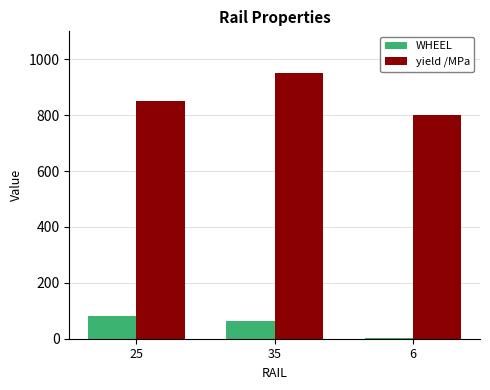

Which series has the largest range (max minus min)?

yield /MPa